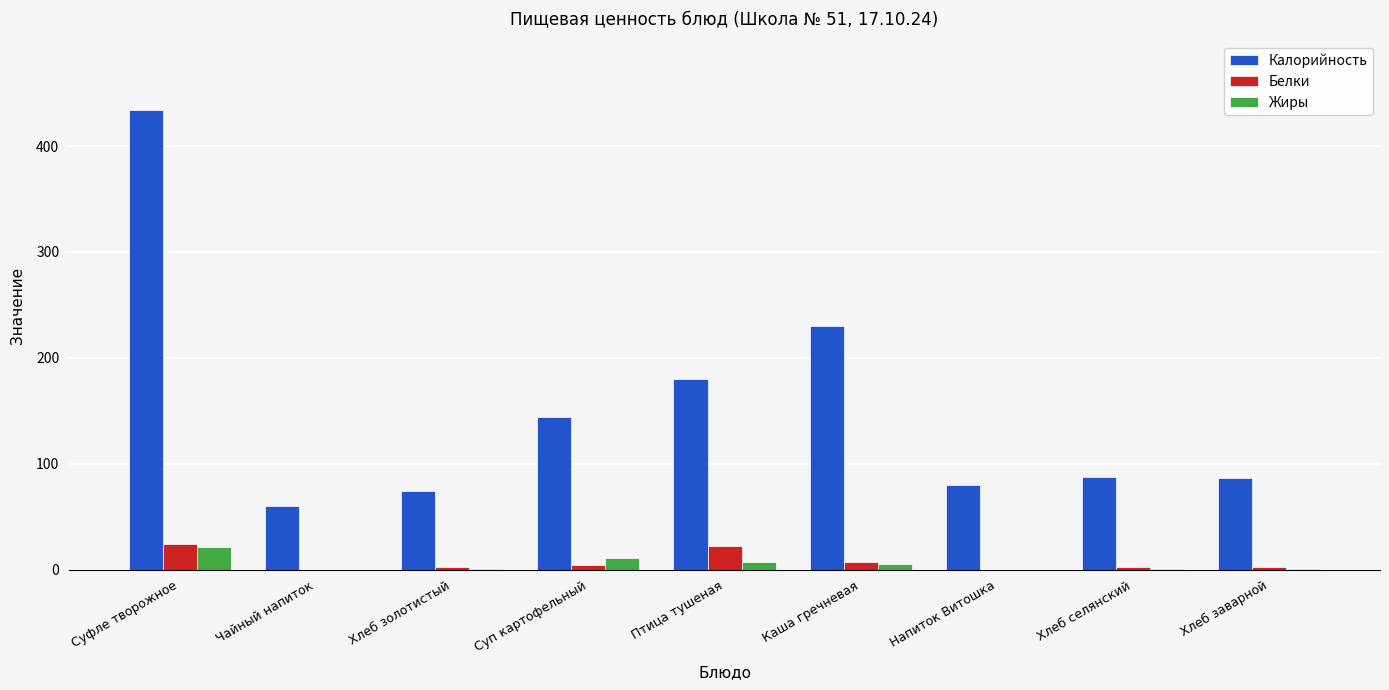

What is the maximum value shown in the chart?

434.4